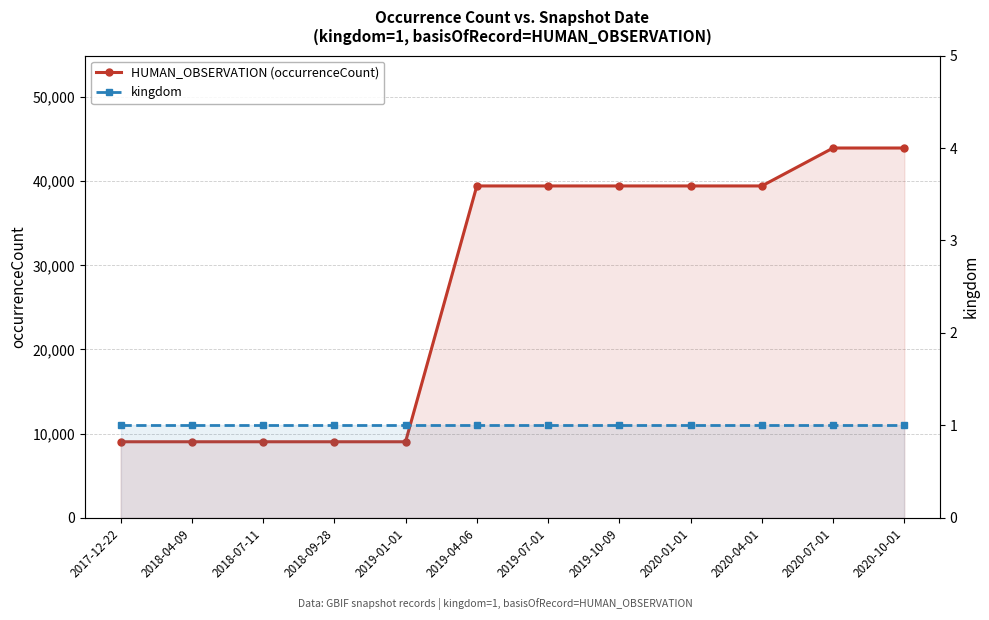

True or false: HUMAN_OBSERVATION (occurrenceCount) and kingdom cross at least once.

False